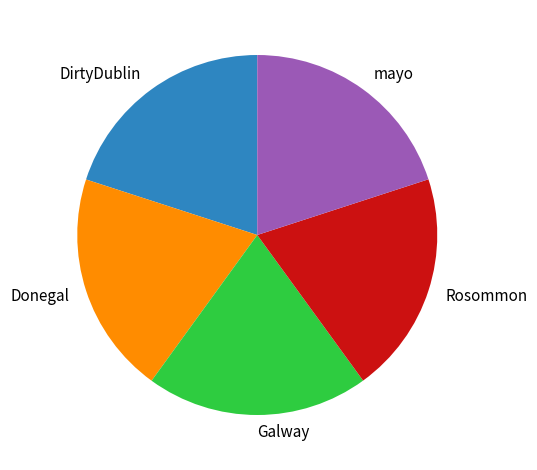

Approximately how many times larger is the value at Donegal compared to mayo?

1.0